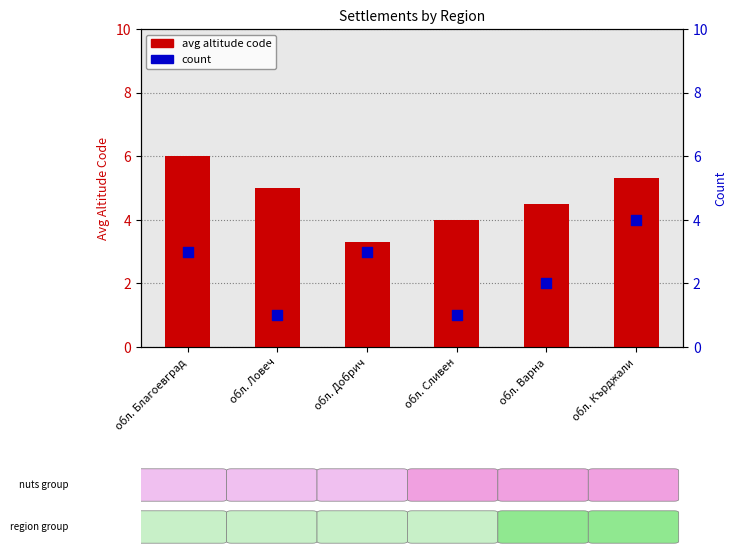

What is the total value across all series at обл. Добрич?

6.3